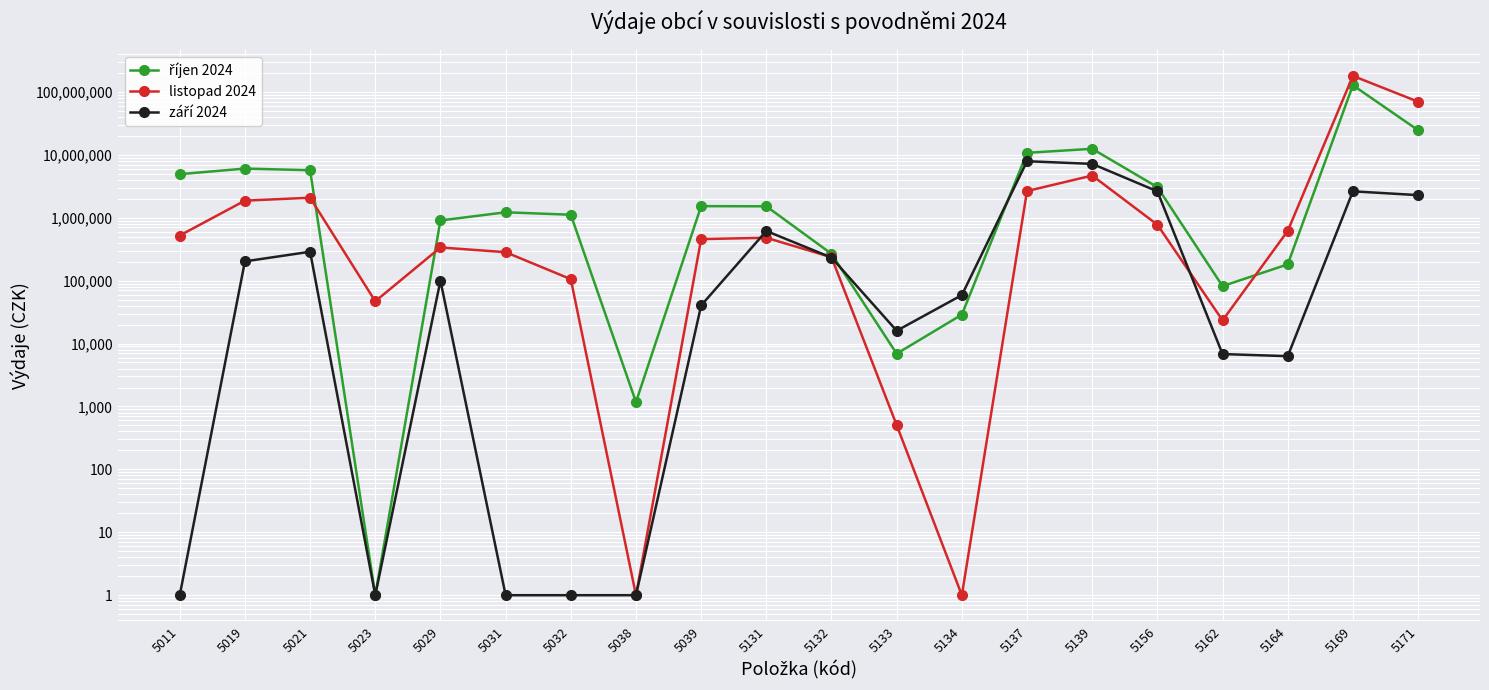

How many lines are shown in the chart?

3